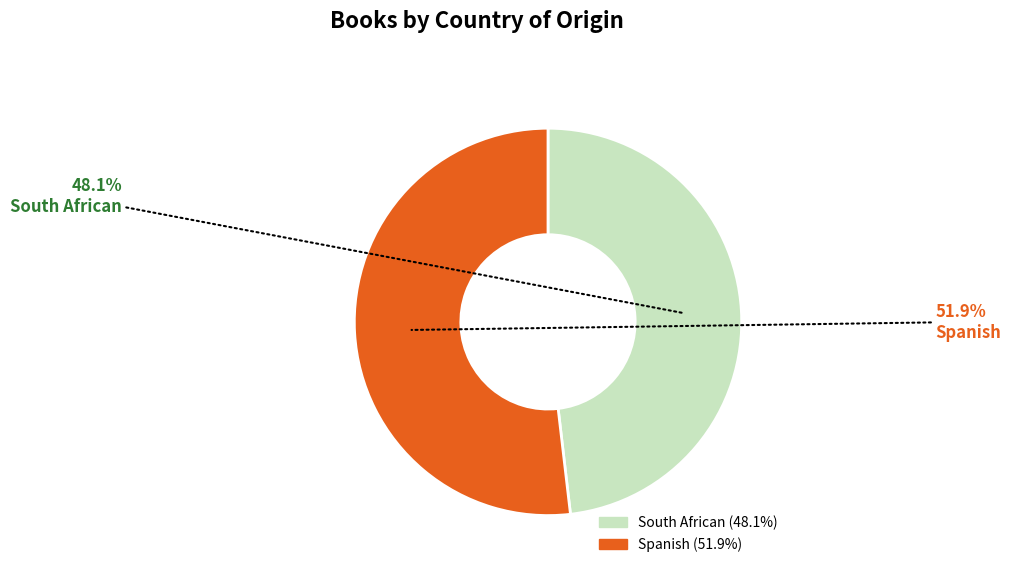

What percentage is the Spanish slice, to the nearest percent?

52%